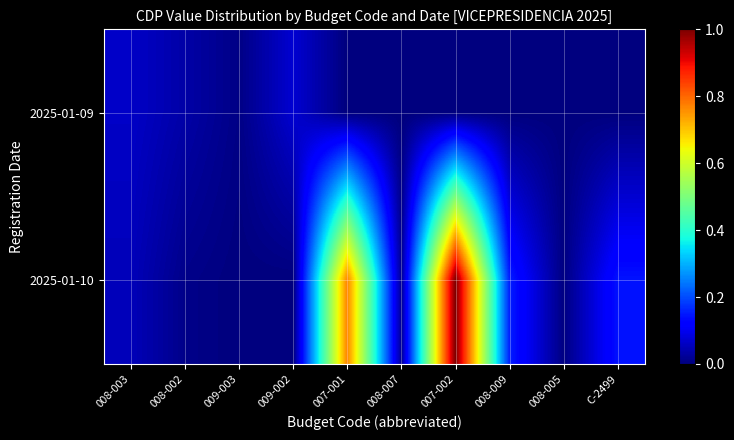

Which series has the widest spread of values?

2025-01-10